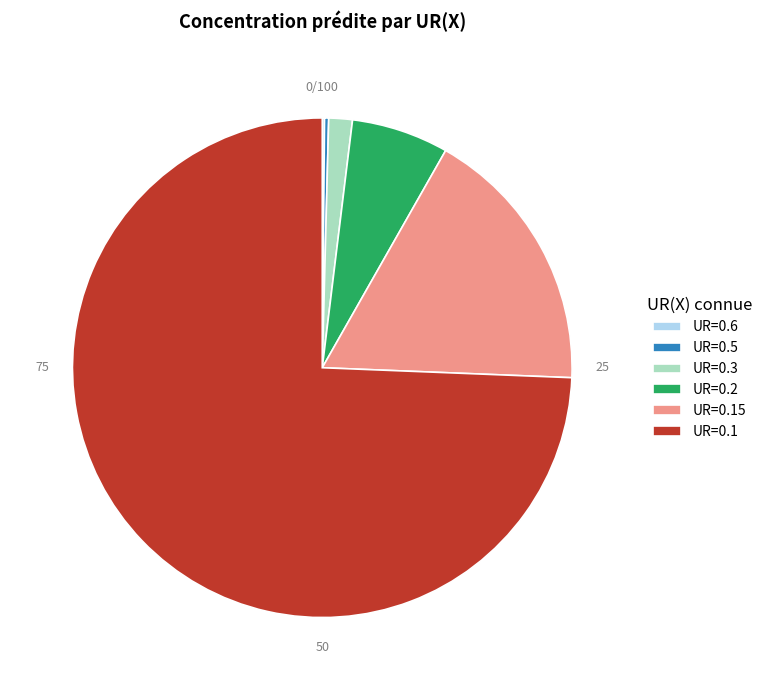

Is there a majority slice in this chart?

Yes